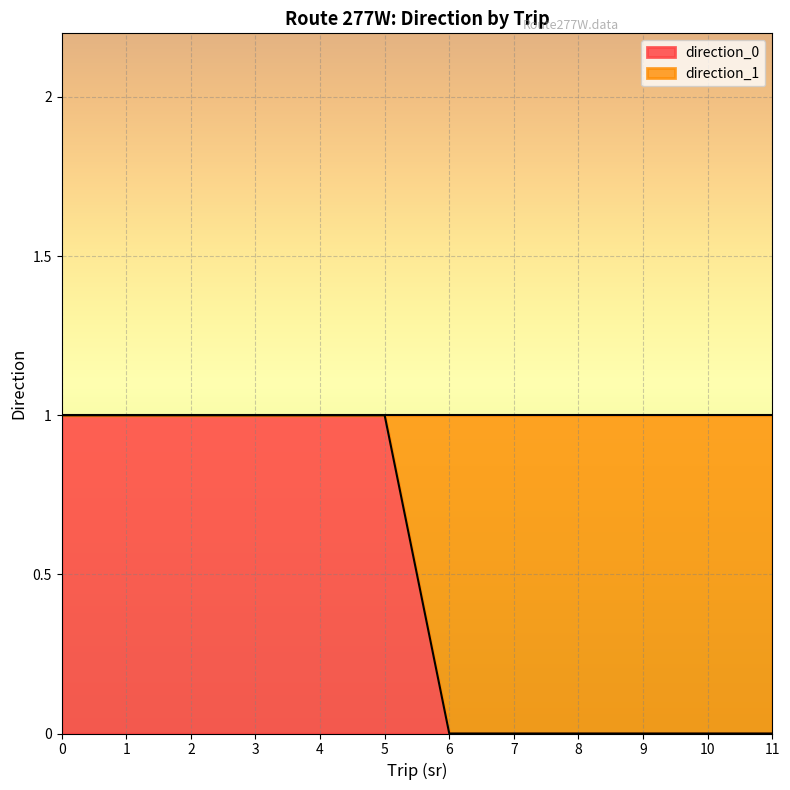

Is it true that direction_1 equals 0 at 3?

False